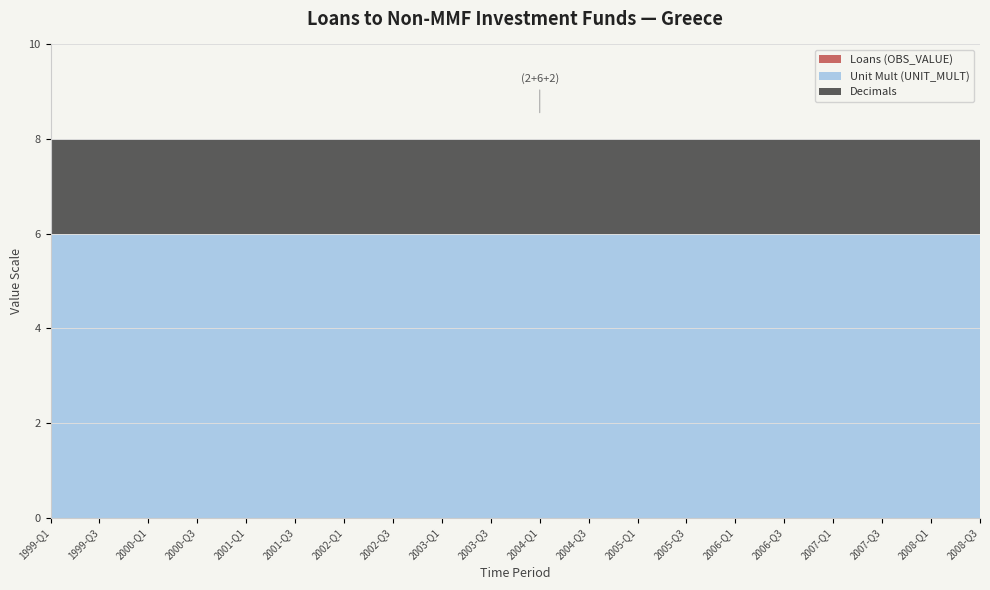

Reading left to right, extract all data points from this chart.

Loans (OBS_VALUE): 0	0	0	0	0	0	0	0	0	0	0	0	0	0	0	0	0	0	0	0
Unit Mult (UNIT_MULT): 6	6	6	6	6	6	6	6	6	6	6	6	6	6	6	6	6	6	6	6
Decimals: 2	2	2	2	2	2	2	2	2	2	2	2	2	2	2	2	2	2	2	2